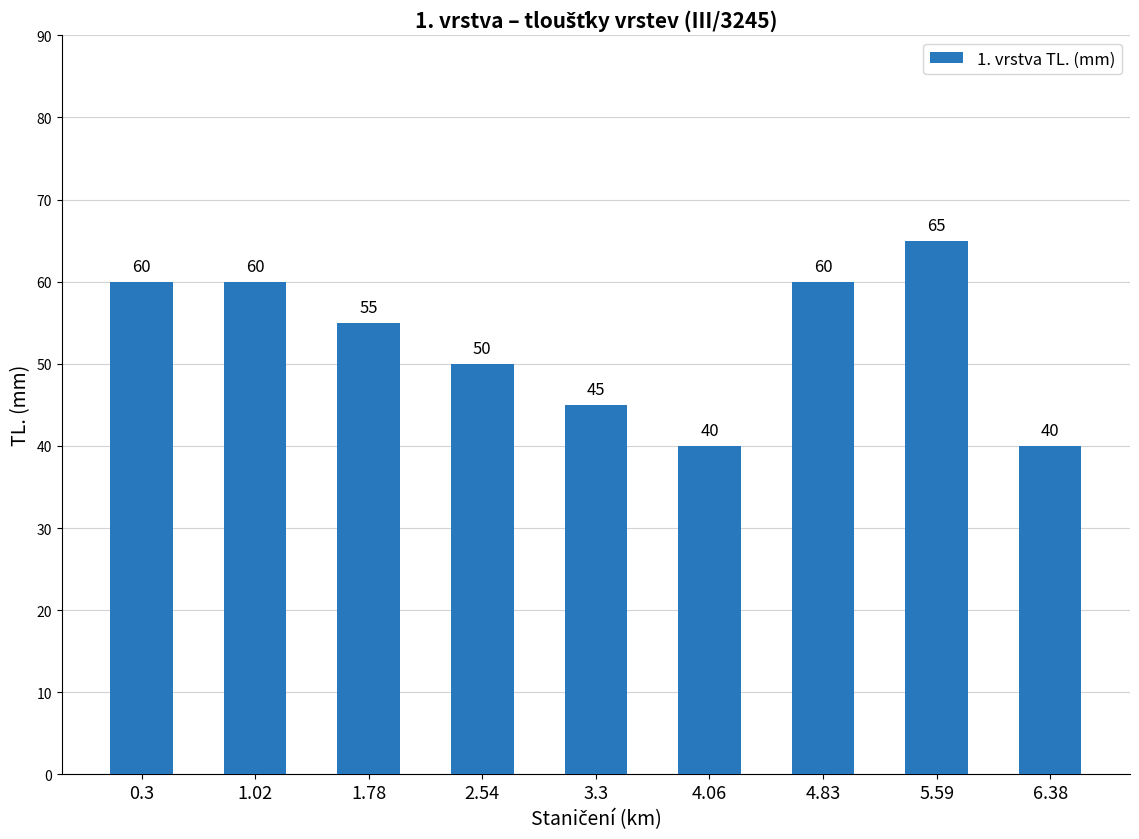

What is the maximum value shown in the chart?

65